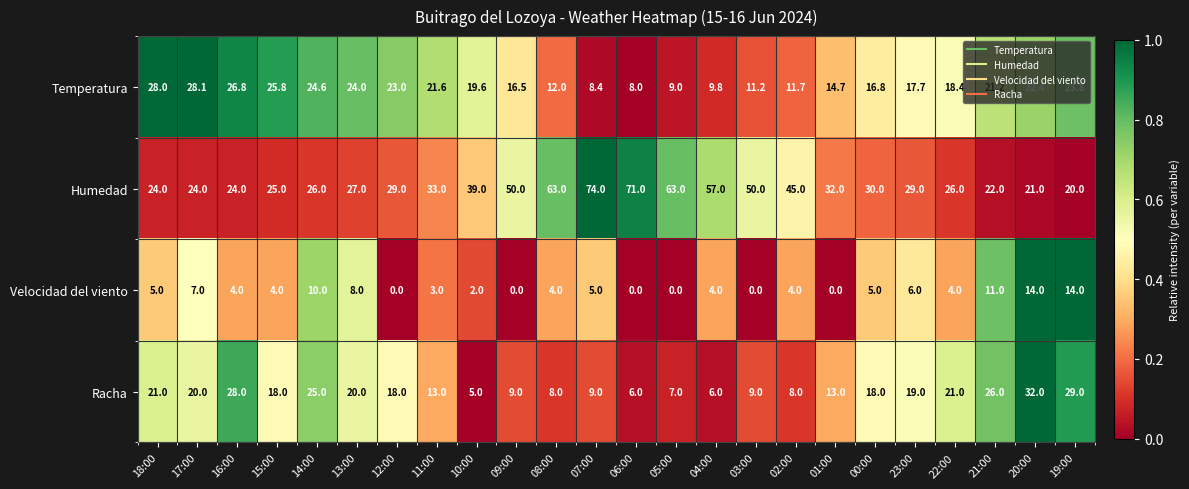

True or false: Racha has a value of 8.3 at 04:00.

False